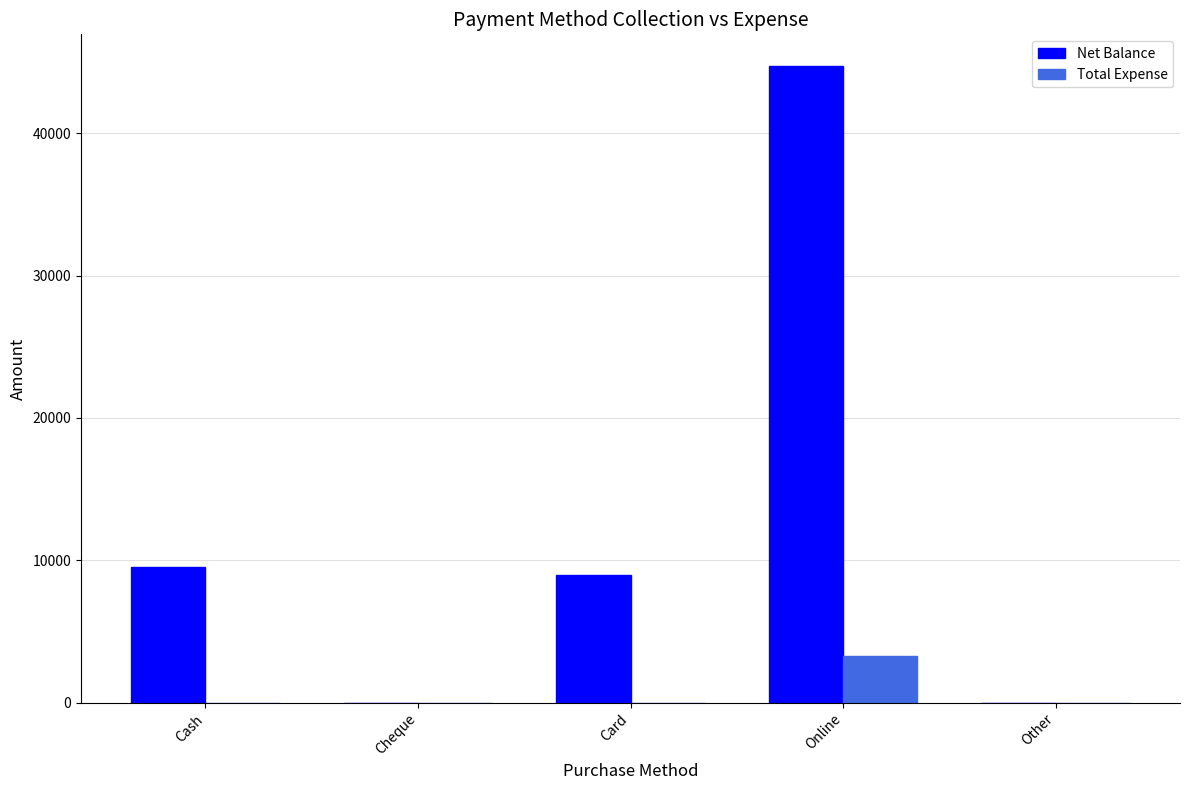

What is the highest value of the Total Expense series?

3292